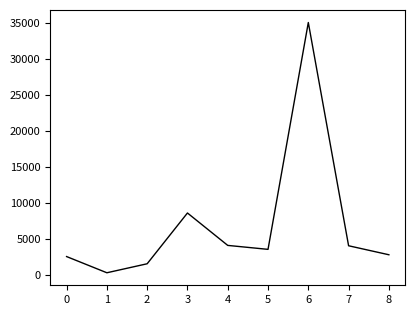

The value at 0 is 2500. True or false?

True